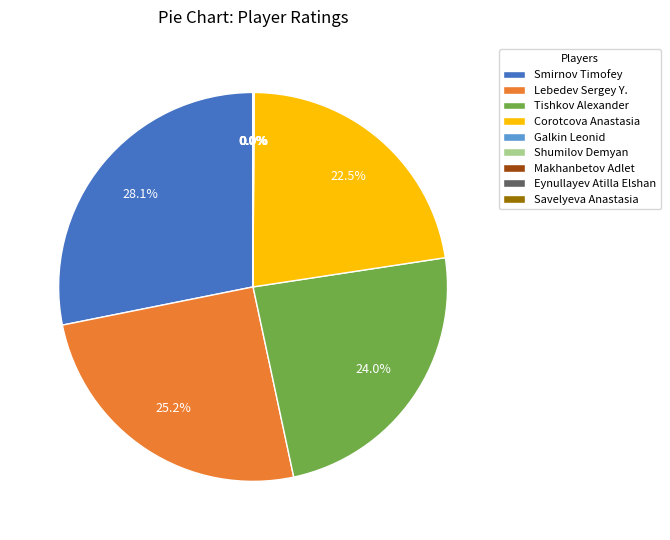

Does any single category account for the majority?

No